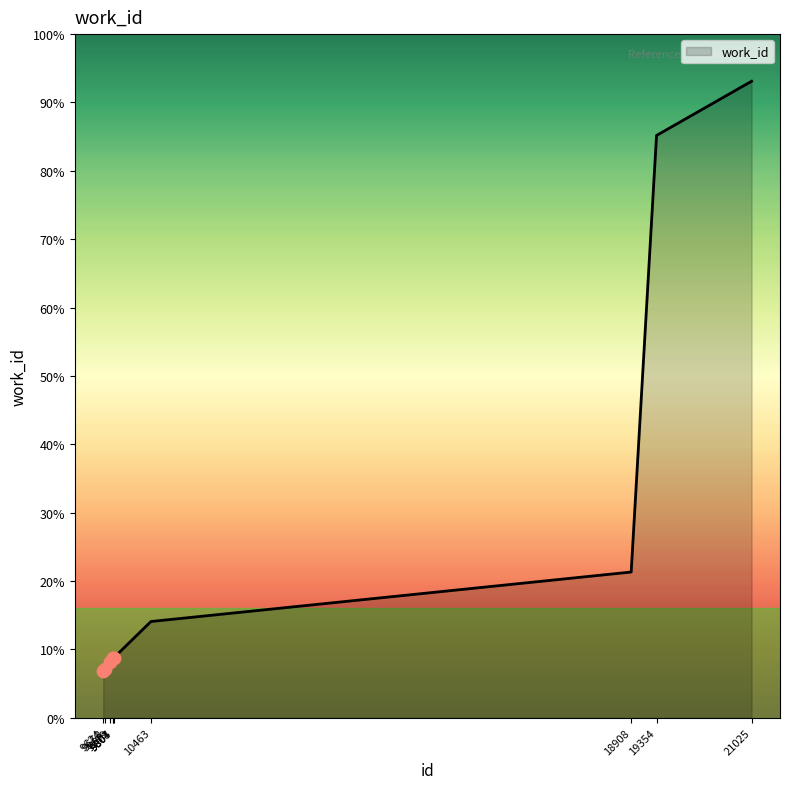

Is this an area chart (filled region under the line)?

Yes